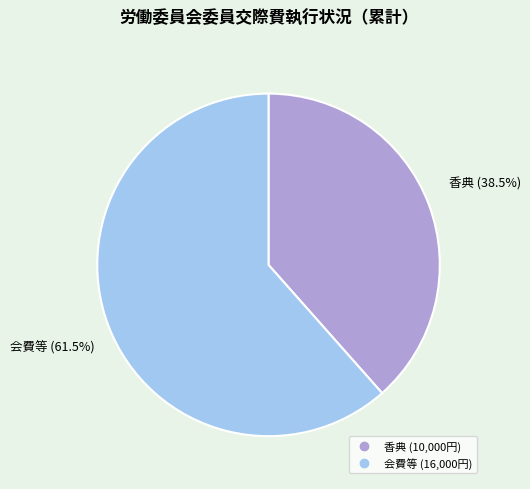

Does any single category account for the majority?

Yes